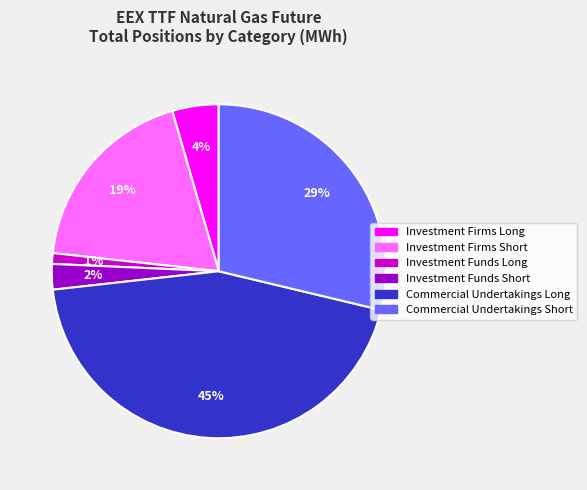

Rank the categories by value from highest to lowest.

Commercial Undertakings Long, Commercial Undertakings Short, Investment Firms Short, Investment Firms Long, Investment Funds Short, Investment Funds Long